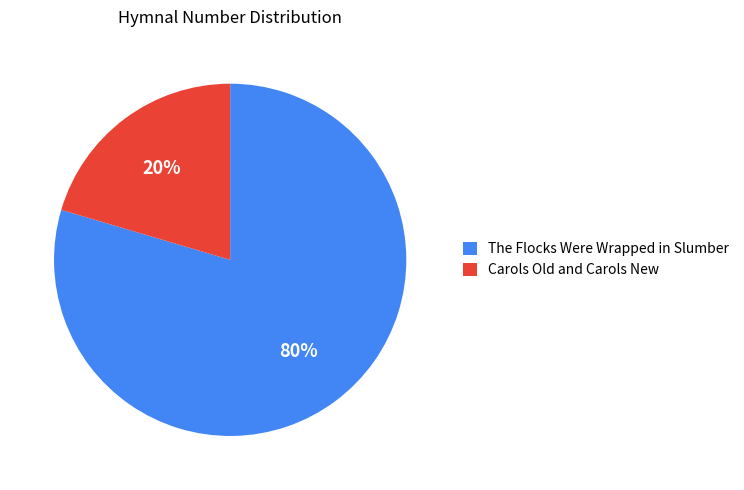

What percentage is the Carols Old and Carols New slice, to the nearest percent?

20%